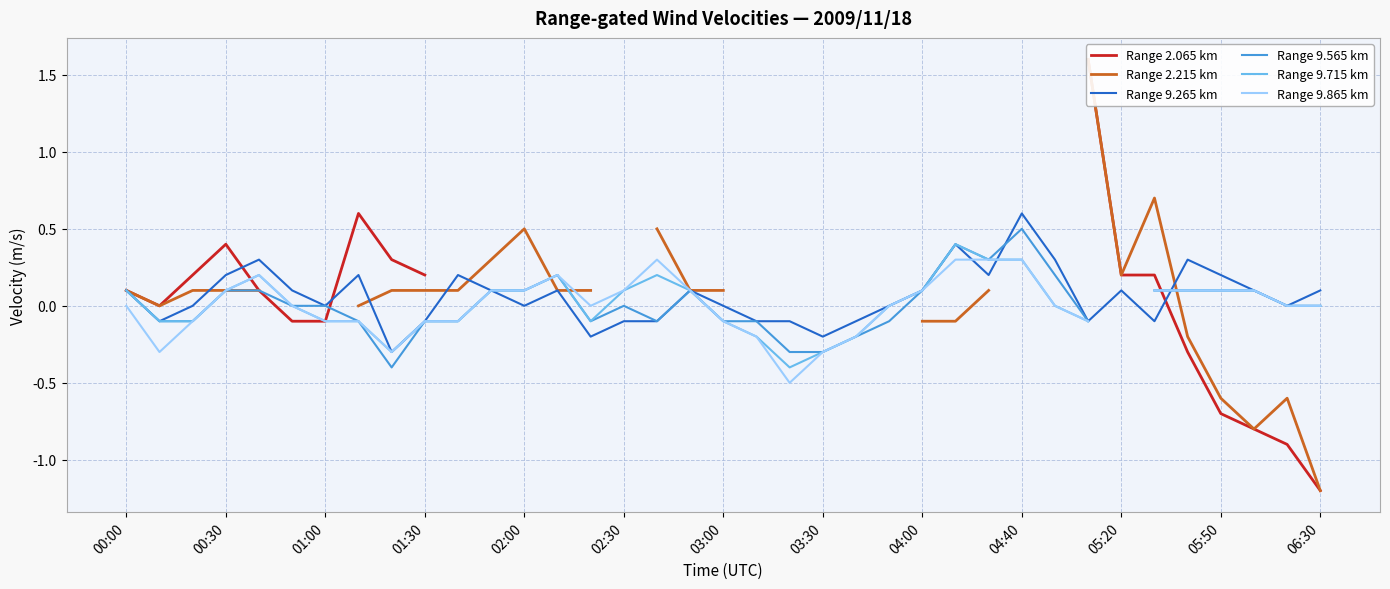

The value of Range 9.265 km at 03:00 is 0.0. True or false?

True